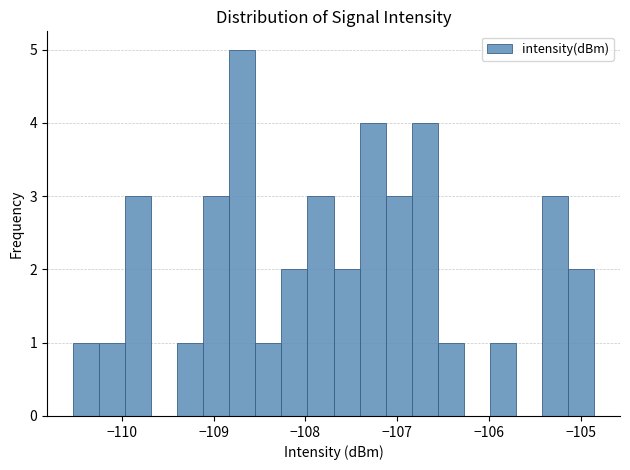

Around what value on the x-axis is the tallest bar? Give the approximate position of its centre, as read against the axis.

-108.7